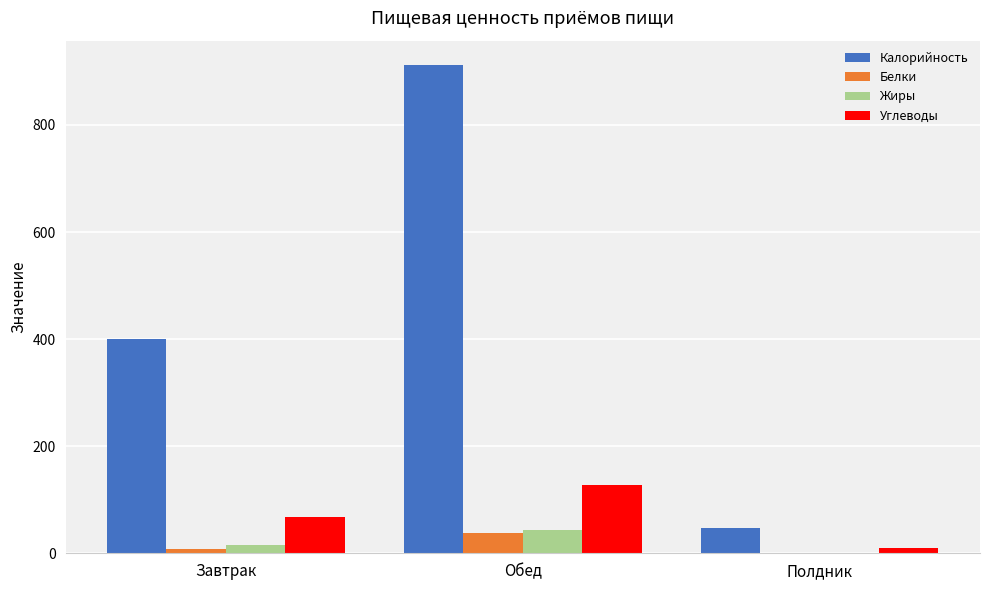

Reading left to right, what are all the values shown in this chart?

Калорийность: Завтрак=400.6	Обед=911.9	Полдник=47.0
Белки: Завтрак=8.6	Обед=38.7	Полдник=0.4
Жиры: Завтрак=15.2	Обед=43.6	Полдник=0.3
Углеводы: Завтрак=67.7	Обед=128.4	Полдник=10.3